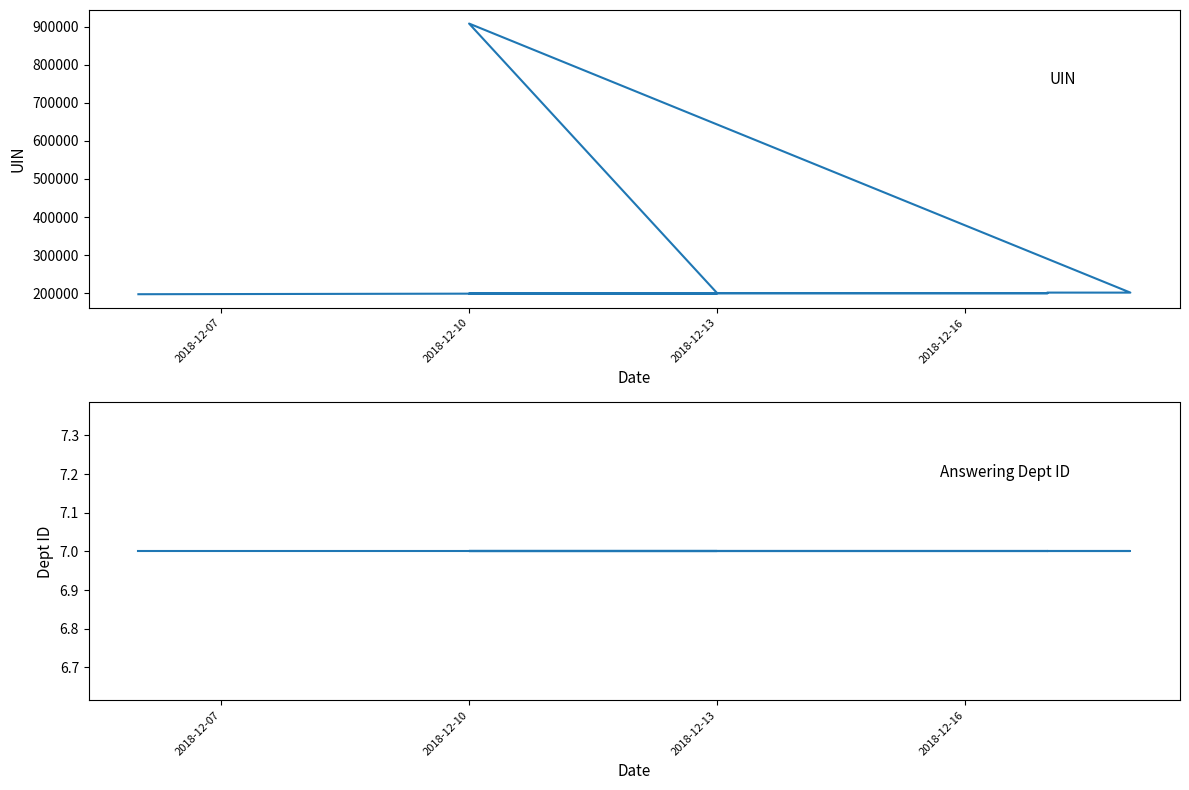

Between 2018-12-07 and 2018-12-16, which series saw the biggest shift?

UIN